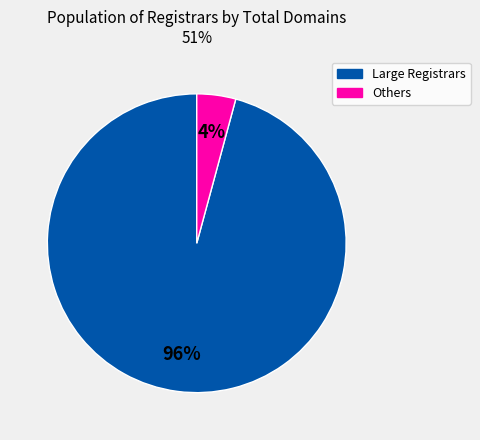

Is there any slice that represents more than half of the pie?

Yes